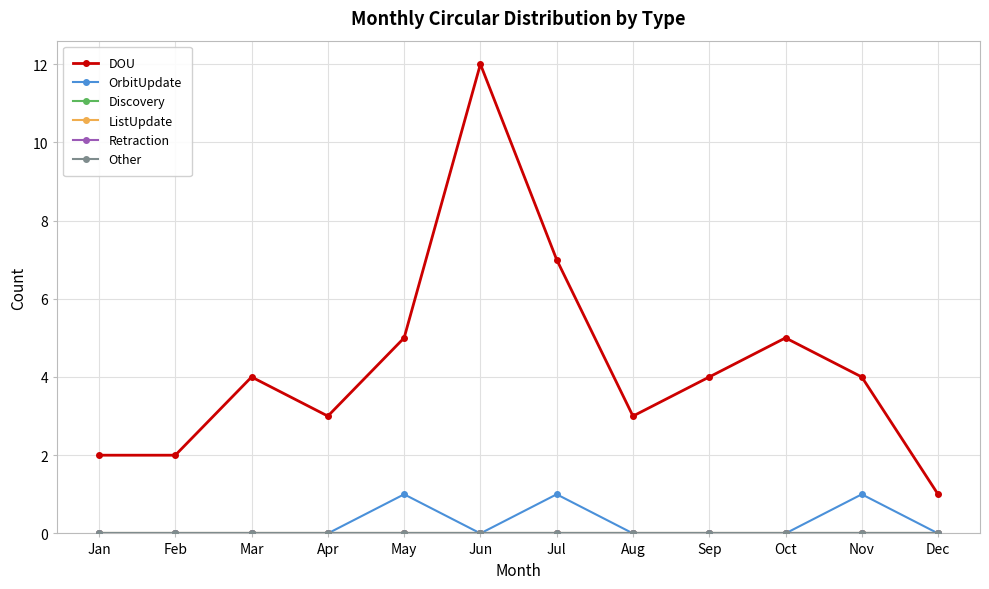

Which label corresponds to the largest value in the chart?

Jun